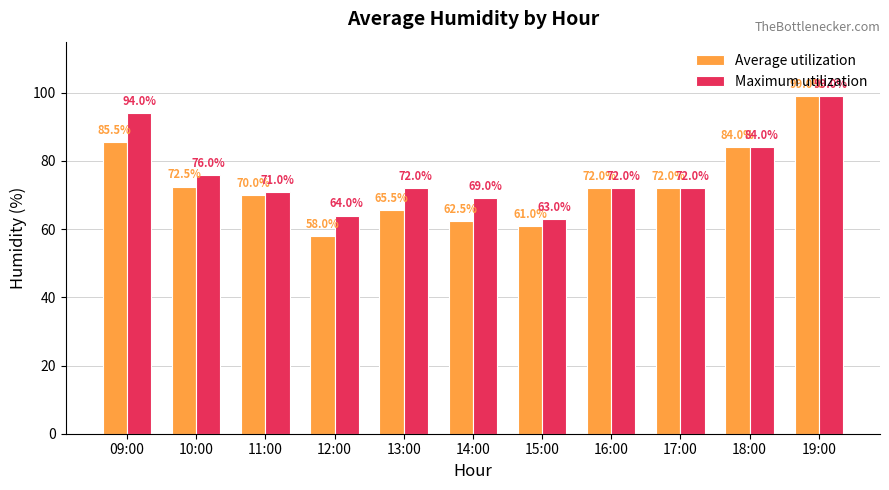

What is the greatest value displayed?

99.0